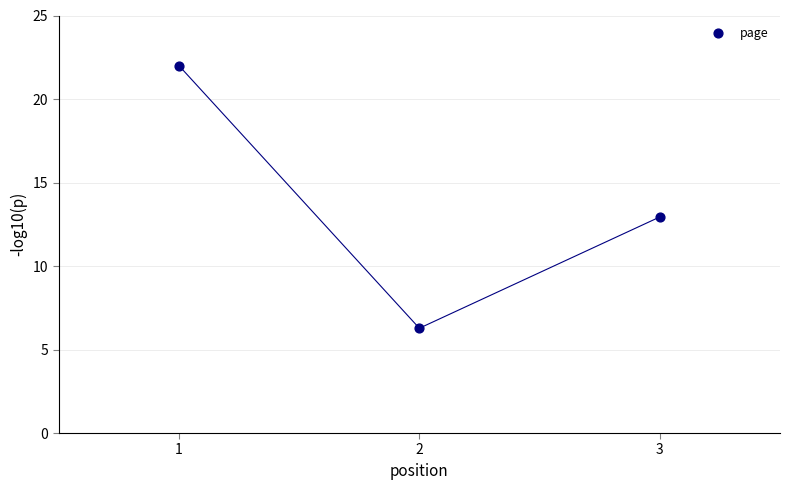

What Y value in the scatter plot is closest to 14?

12.9